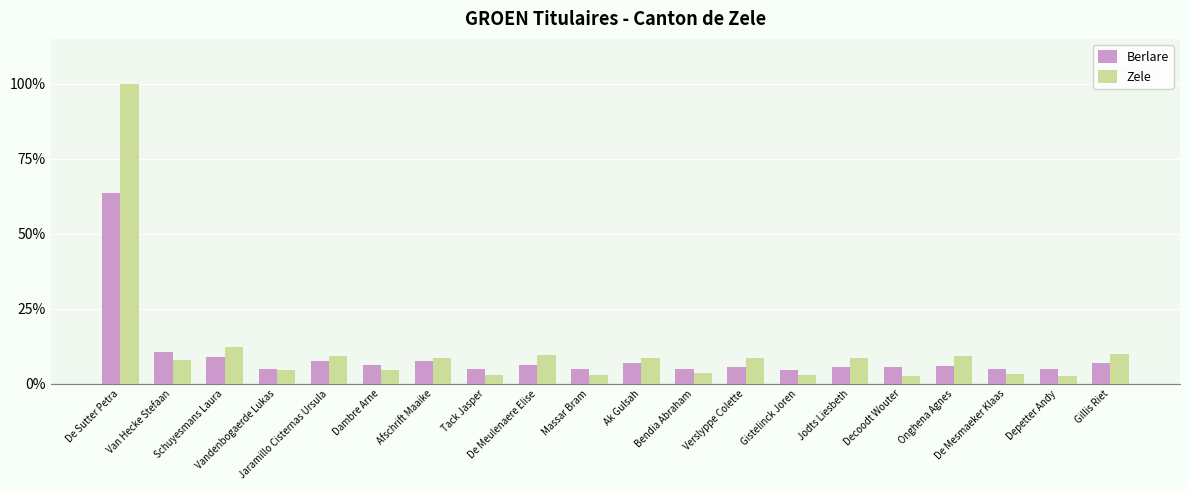

Are the bars horizontal?

No